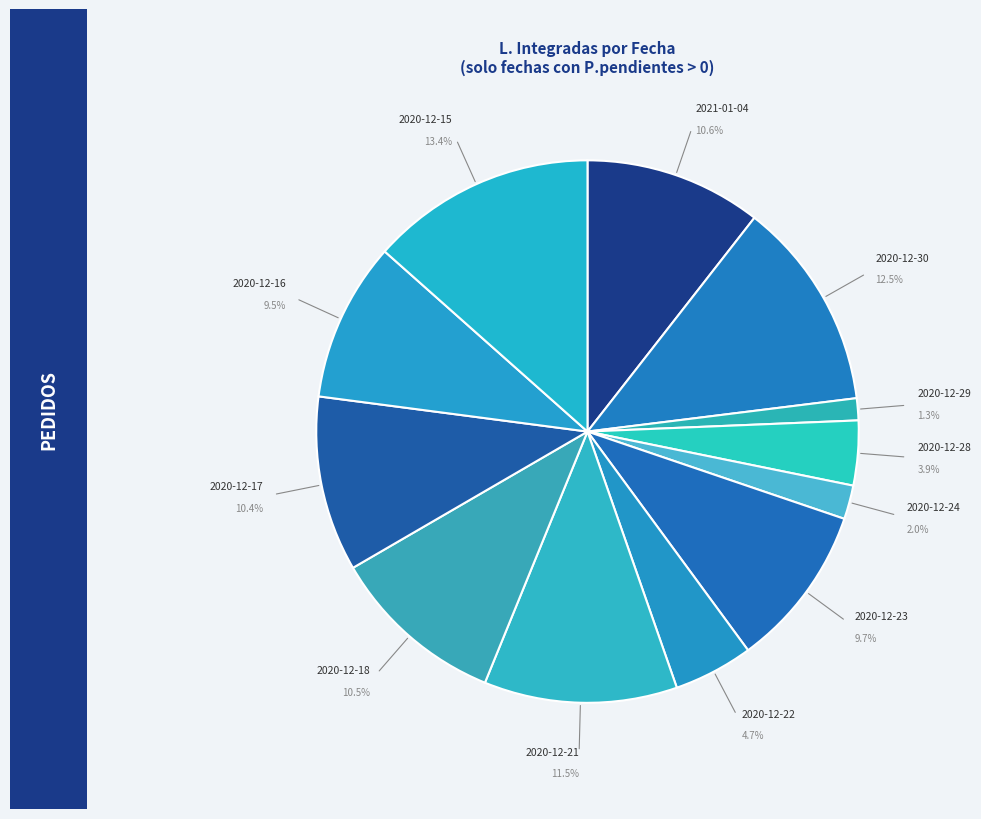

To the nearest percent, what is the average slice percentage?

8%